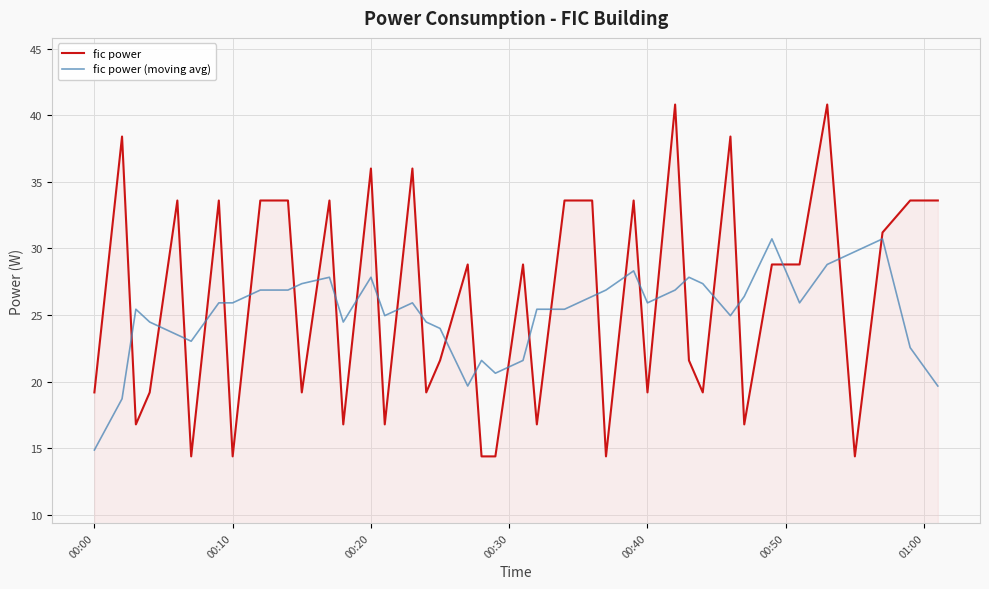

What is the minimum value for fic power?

14.4